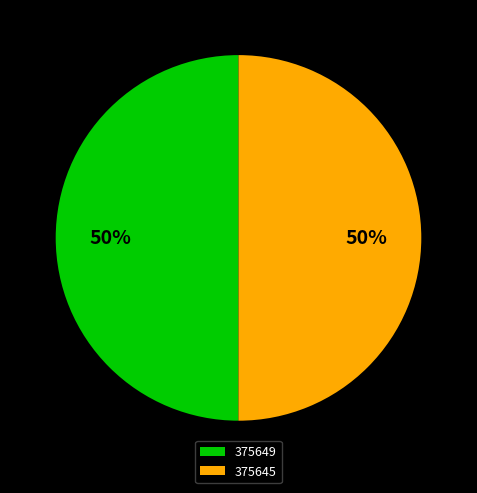

What is the ratio of the value at 375645 to the value at 375649?

1.0